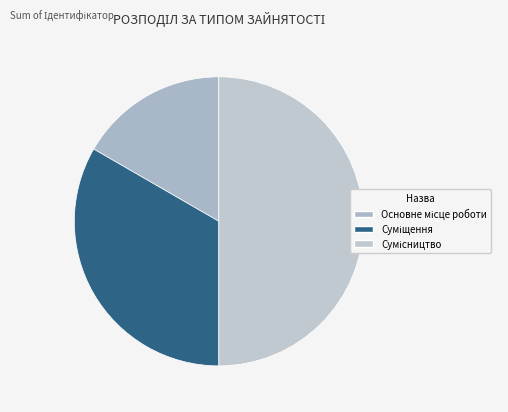

Rank the categories by value from highest to lowest.

Сумісництво, Суміщення, Основне місце роботи